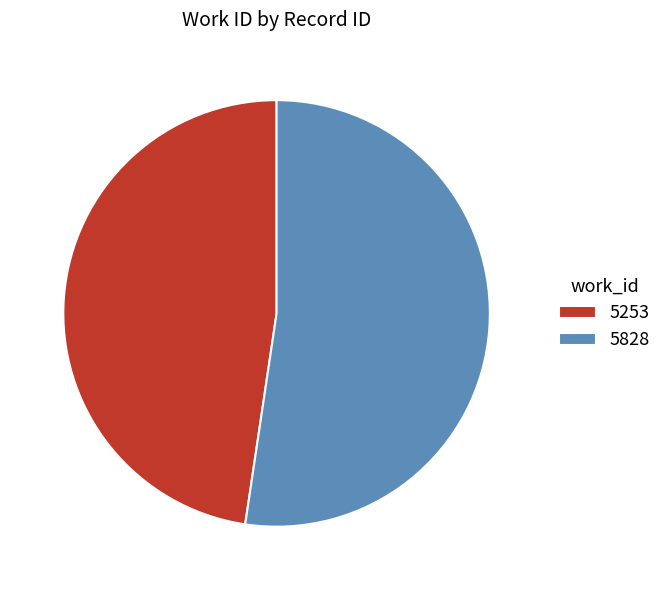

What is the ratio of the value at 5828 to the value at 5253?

1.1